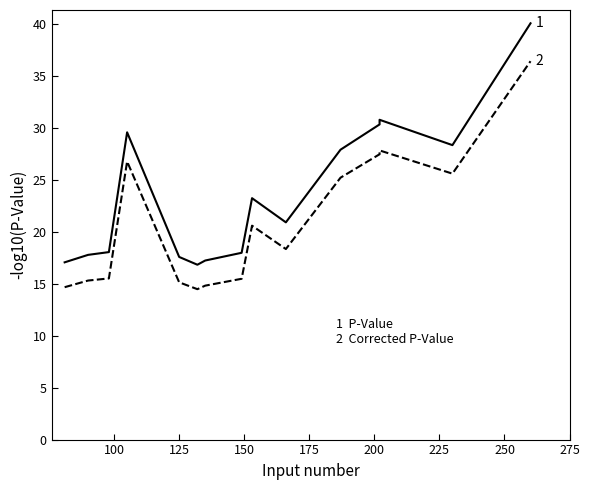

Does the chart have visible grid lines?

No